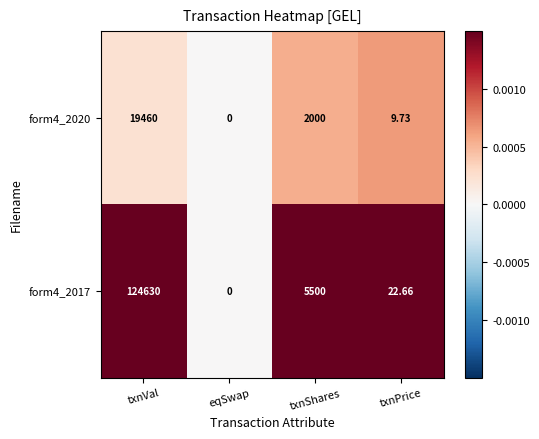

At which label does form4_2017 reach its minimum?

eqSwap